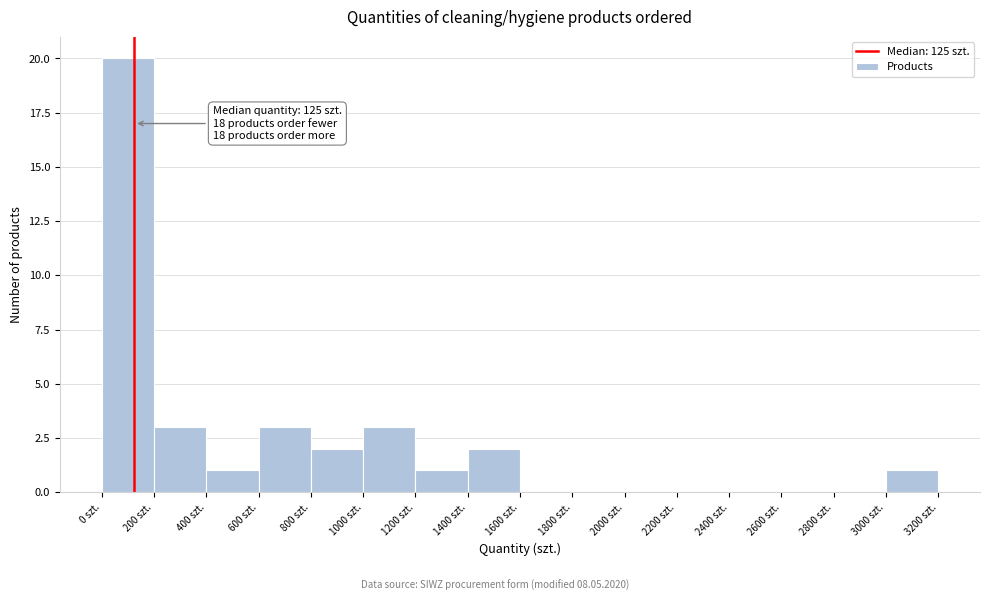

Over which range of the x-axis is the bar tallest?

0 to 200